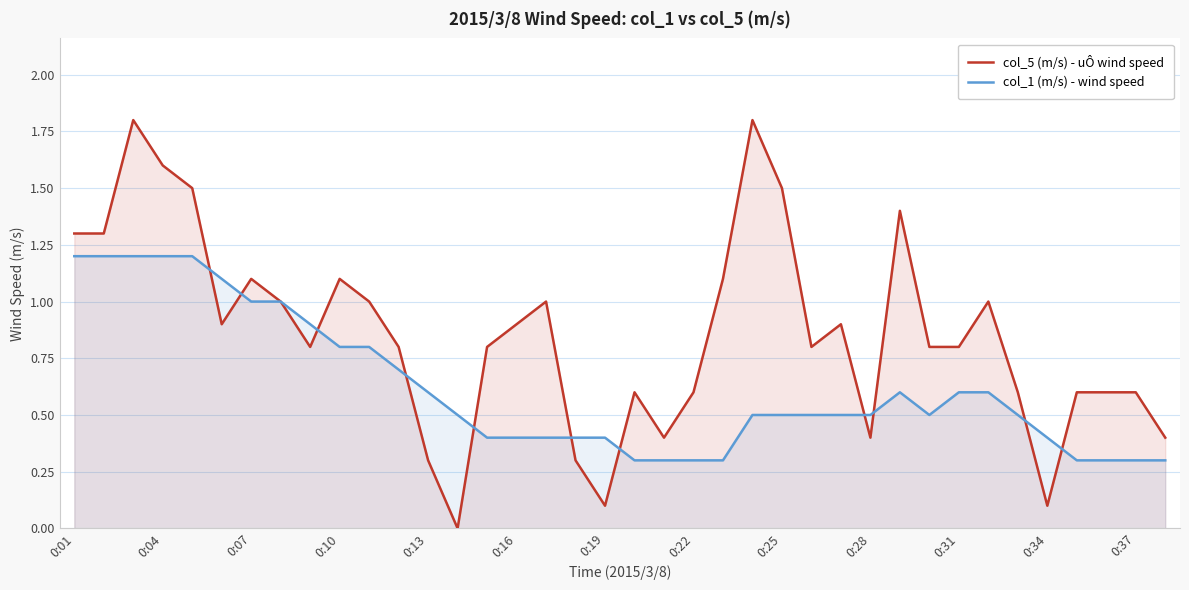

Does the chart display data point markers on the line(s)?

No